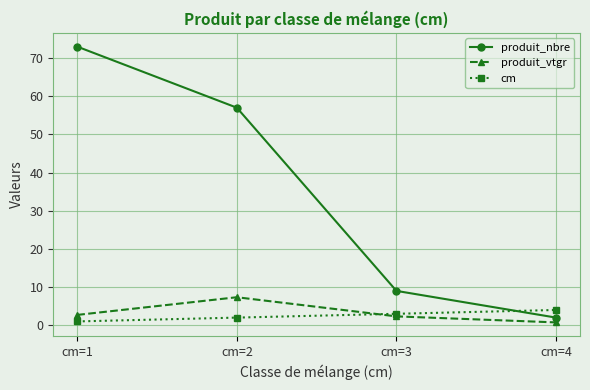

Which series has the widest spread of values?

produit_nbre